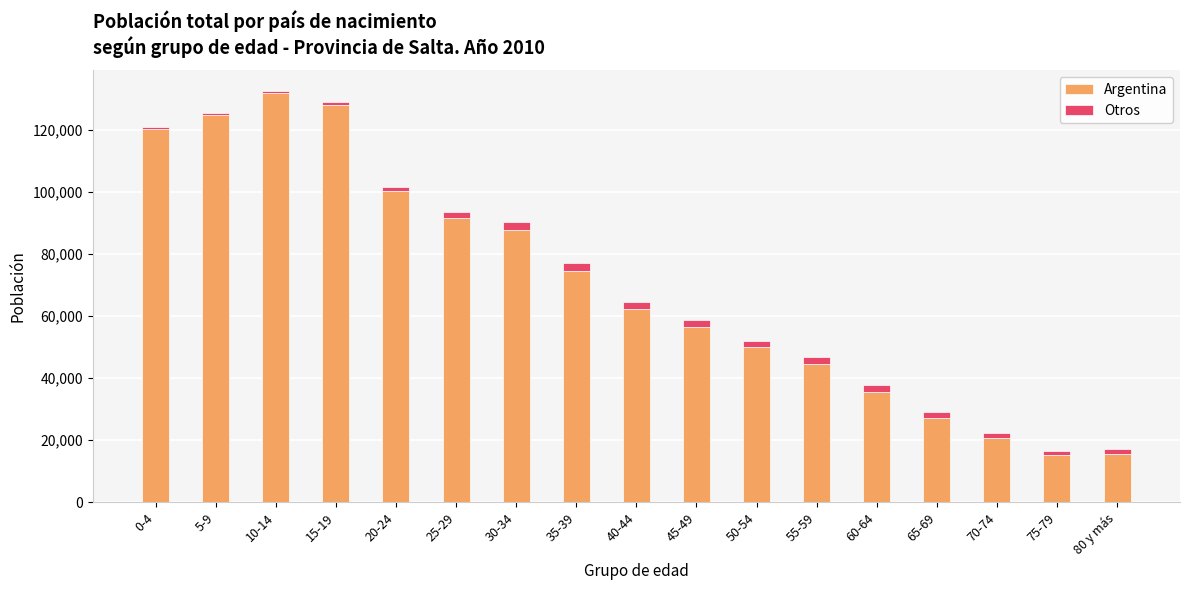

What is the lowest value of the Argentina series?

15206